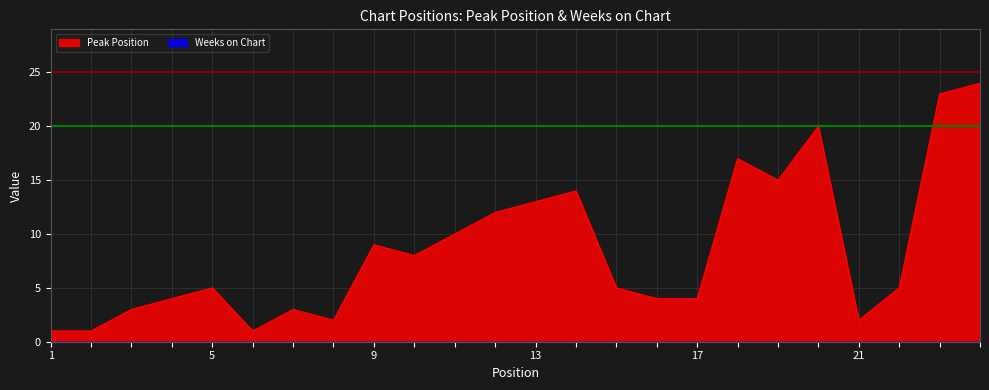

How many series are shown in this chart?

2